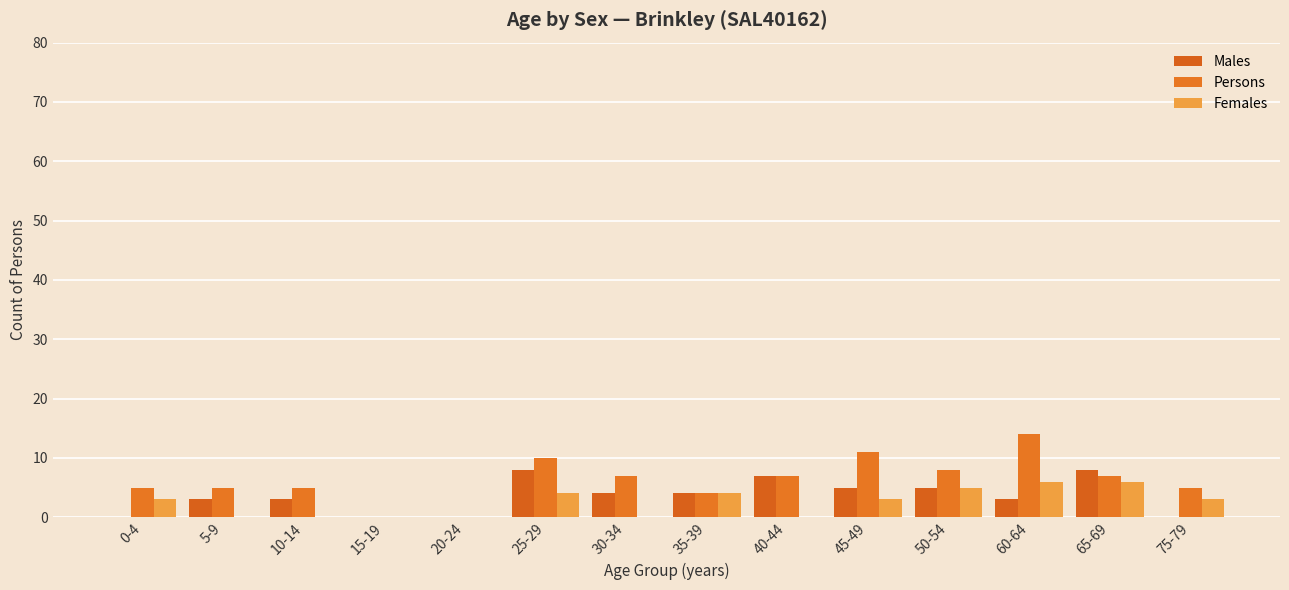

How many series are shown in this chart?

3